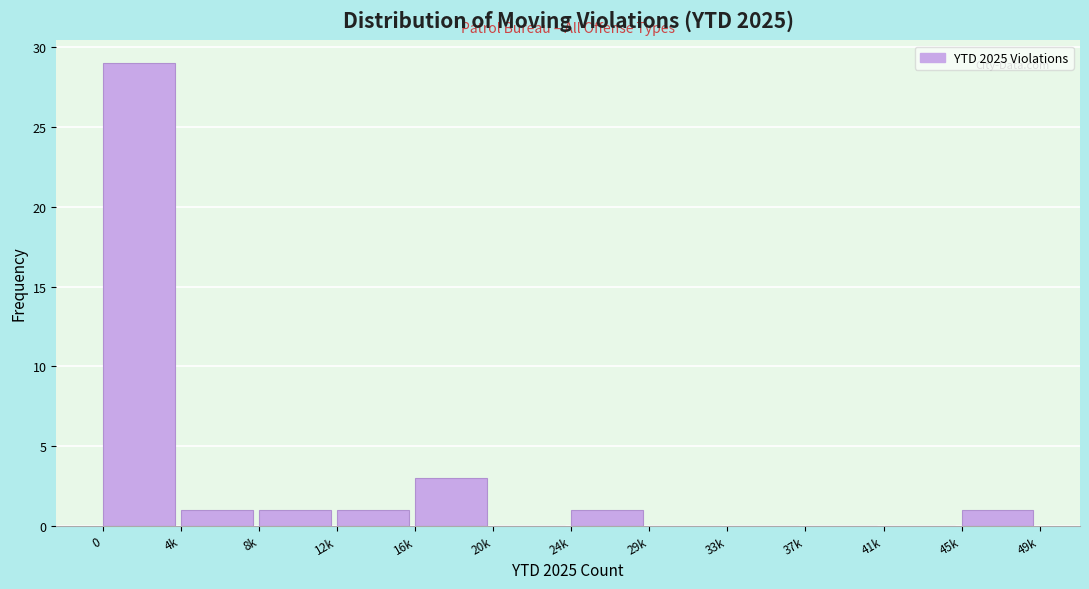

Reading left to right, list all the values displayed in this chart.

0=29	4k=1	8k=1	12k=1	16k=3	20k=0	24k=1	29k=0	33k=0	37k=0	41k=0	45k=1